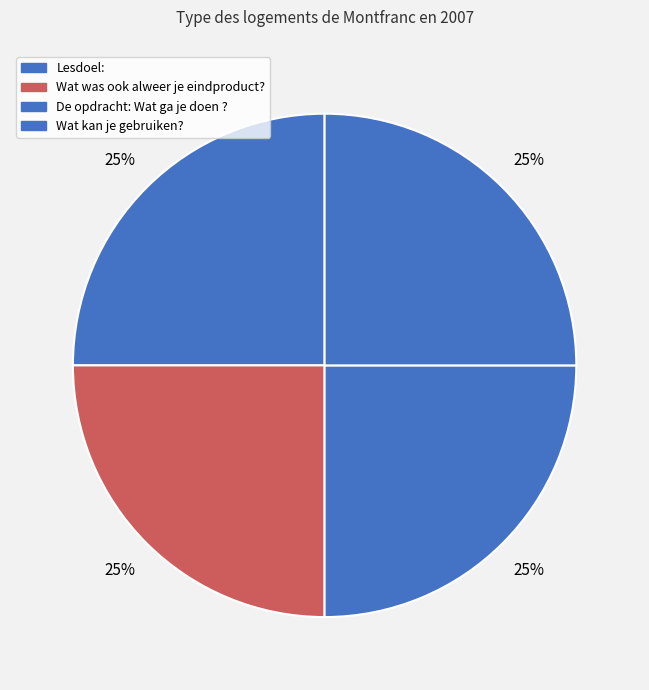

How many segments does this pie chart have?

4